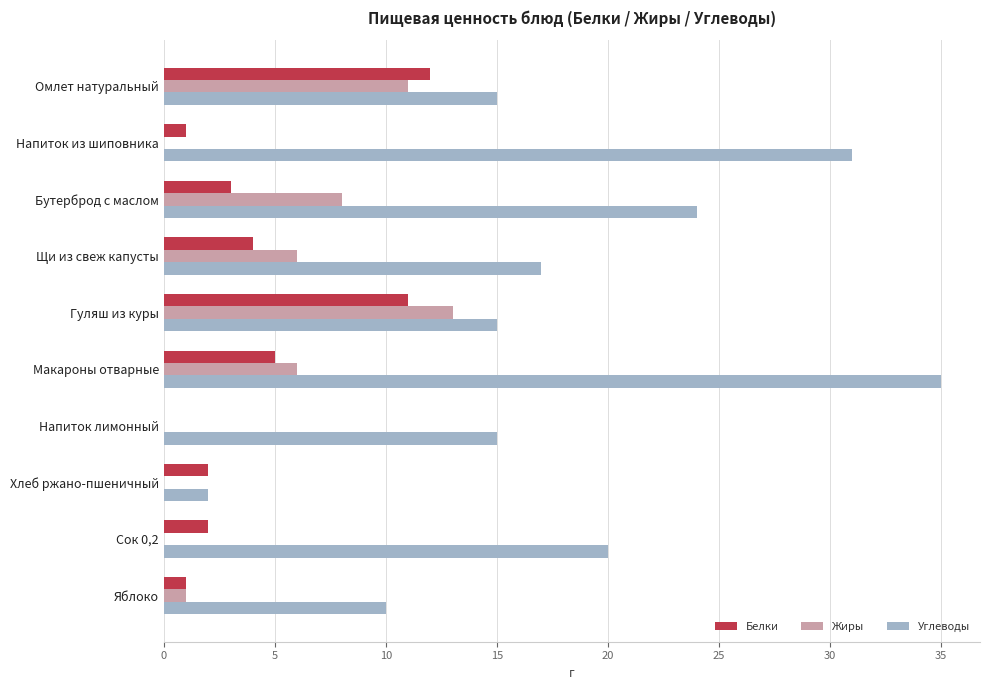

What is the sum of all Жиры values?

45